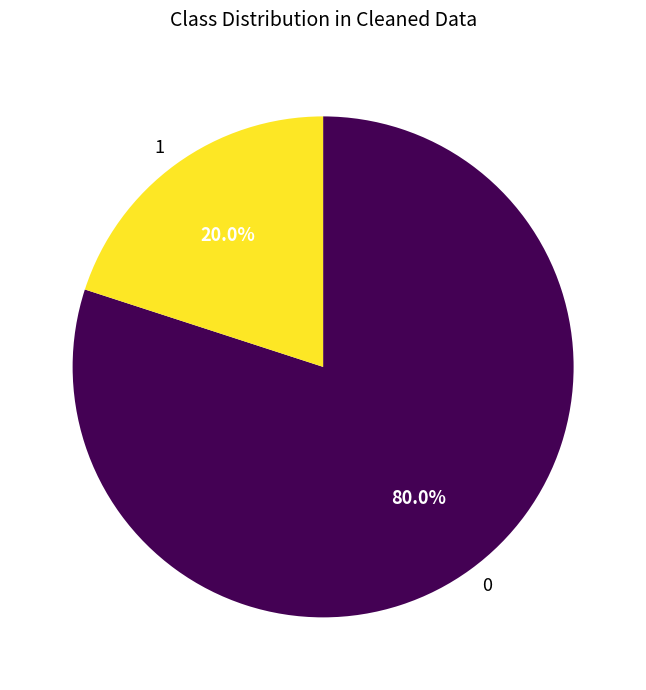

What is the ratio of the value at 0 to the value at 1?

4.0